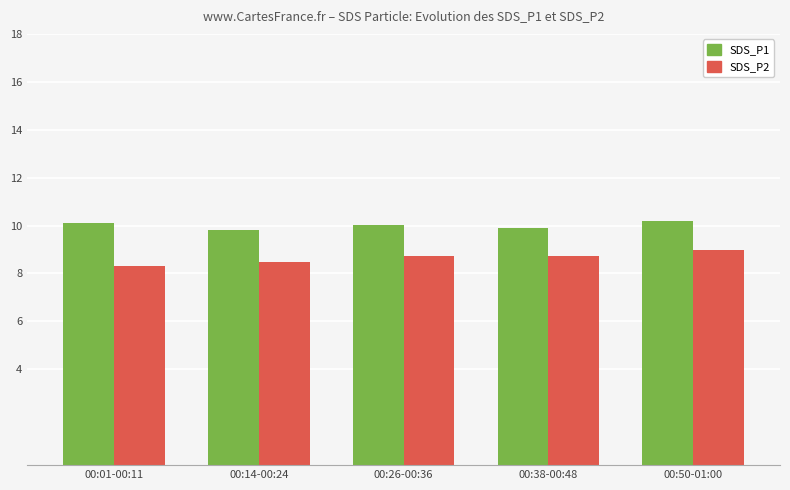

Rank the series by their average value, from highest to lowest.

SDS_P1, SDS_P2